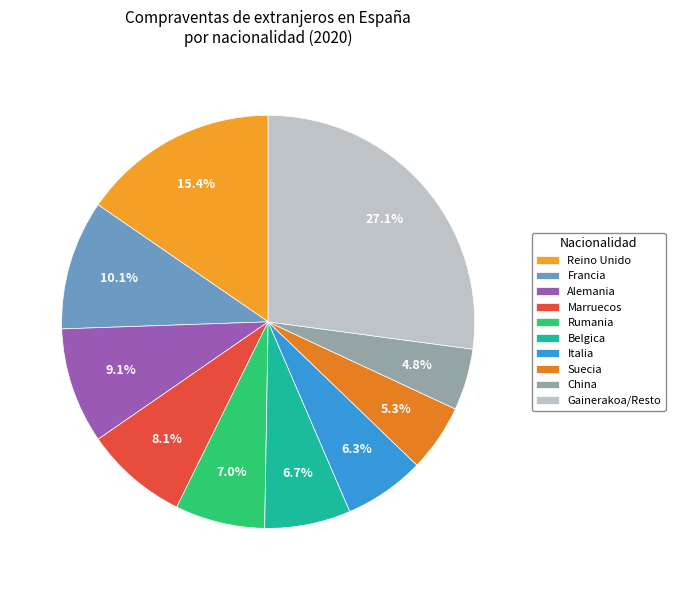

To the nearest percent, what portion does China represent?

5%